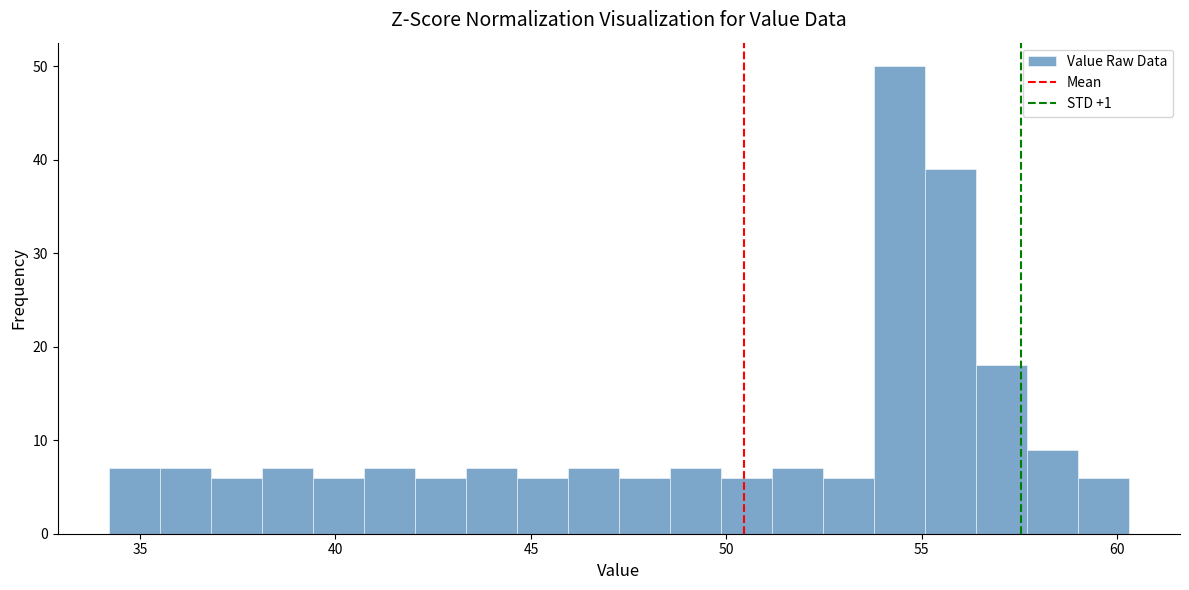

Around what value on the x-axis is the tallest bar? Give the approximate position of its centre, as read against the axis.

54.5